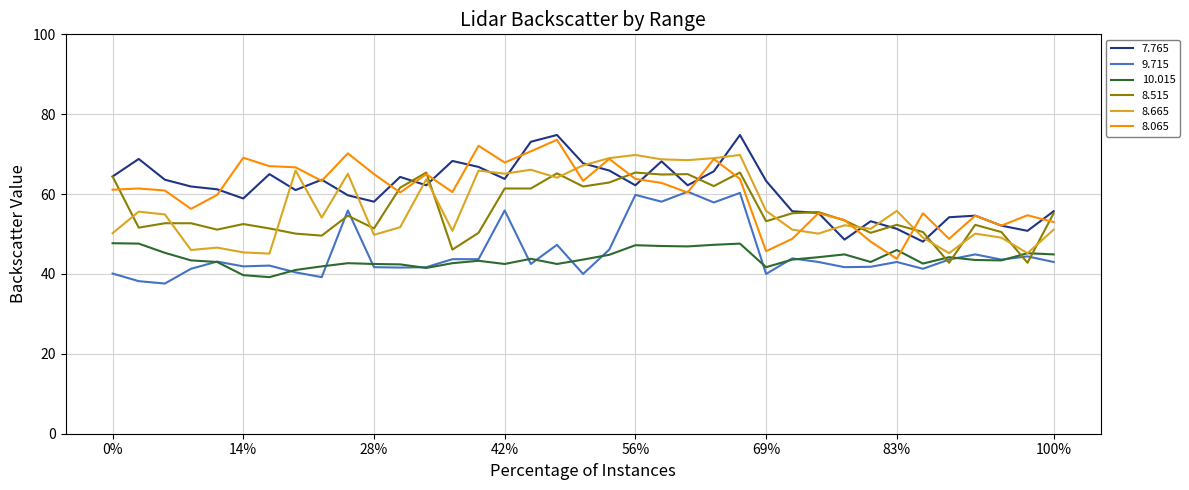

Which series has the largest total across all categories?

7.765